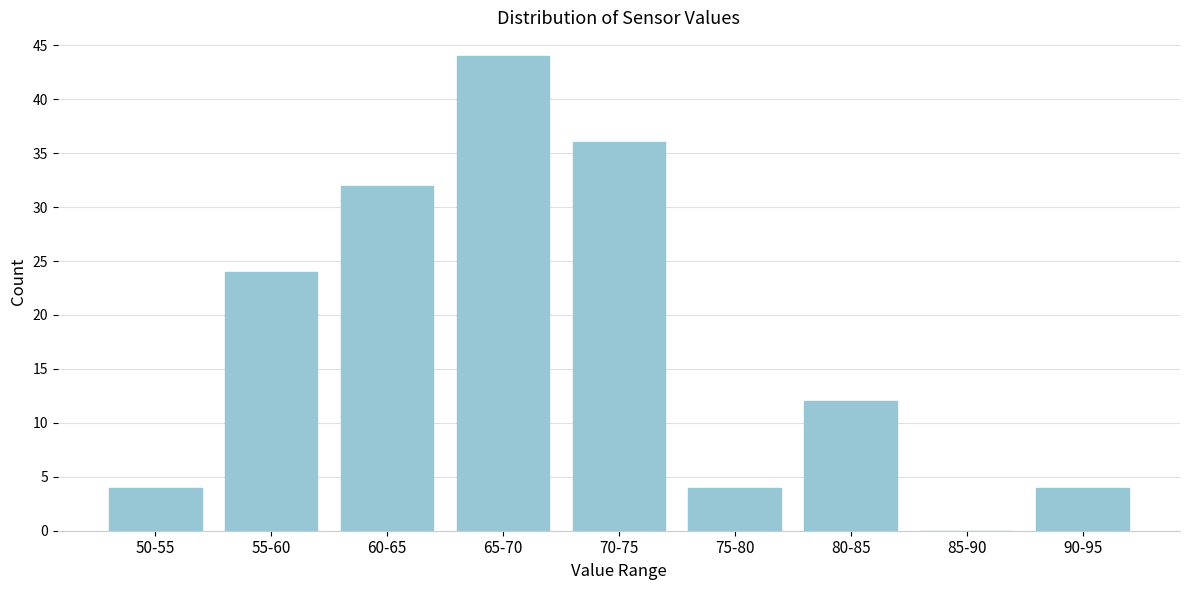

Reading left to right, extract all data points from this chart.

50-55=4	55-60=24	60-65=32	65-70=44	70-75=36	75-80=4	80-85=12	85-90=0	90-95=4